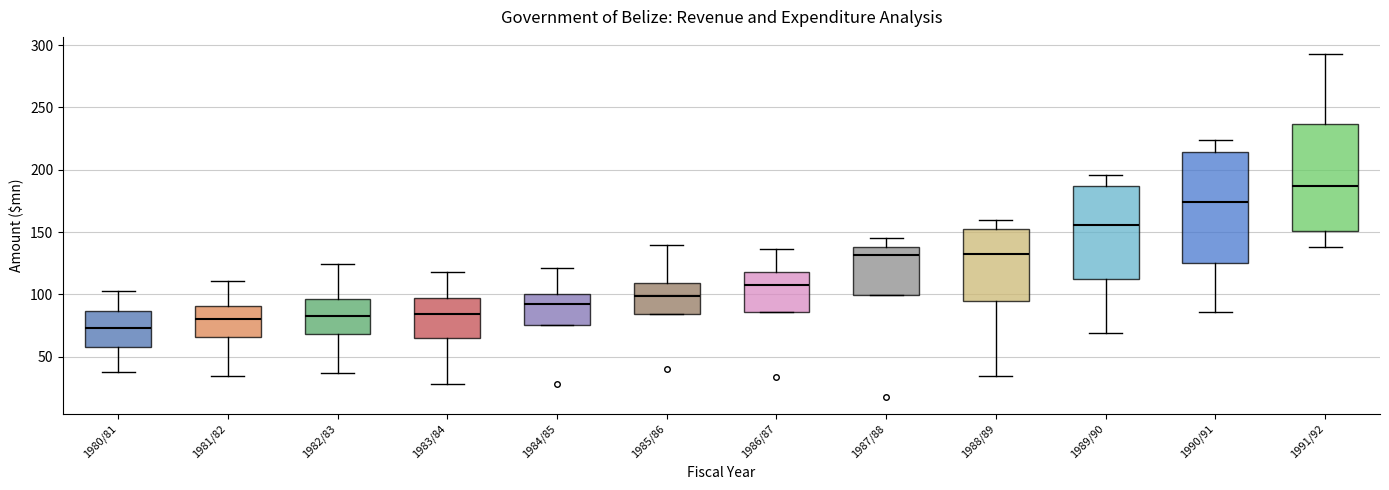

Reading left to right, transcribe this box plot: for each box, give where its median line is, the range the box spans, and where its two whiskers end, as read against the y-axis. The values are not printed on the chart, so give them approximately, as read against the axis.

1980/81: median 75, box 60 to 85, whiskers 40 to 105
1981/82: median 80, box 65 to 90, whiskers 35 to 110
1982/83: median 85, box 70 to 95, whiskers 35 to 125
1983/84: median 85, box 65 to 95, whiskers 30 to 120
1984/85: median 90, box 75 to 100, whiskers 75 to 120
1985/86: median 100, box 85 to 110, whiskers 85 to 140
1986/87: median 105, box 85 to 120, whiskers 85 to 135
1987/88: median 130, box 100 to 140, whiskers 100 to 145
1988/89: median 130, box 95 to 150, whiskers 35 to 160
1989/90: median 155, box 115 to 185, whiskers 70 to 195
1990/91: median 175, box 125 to 215, whiskers 85 to 225
1991/92: median 185, box 150 to 235, whiskers 140 to 295